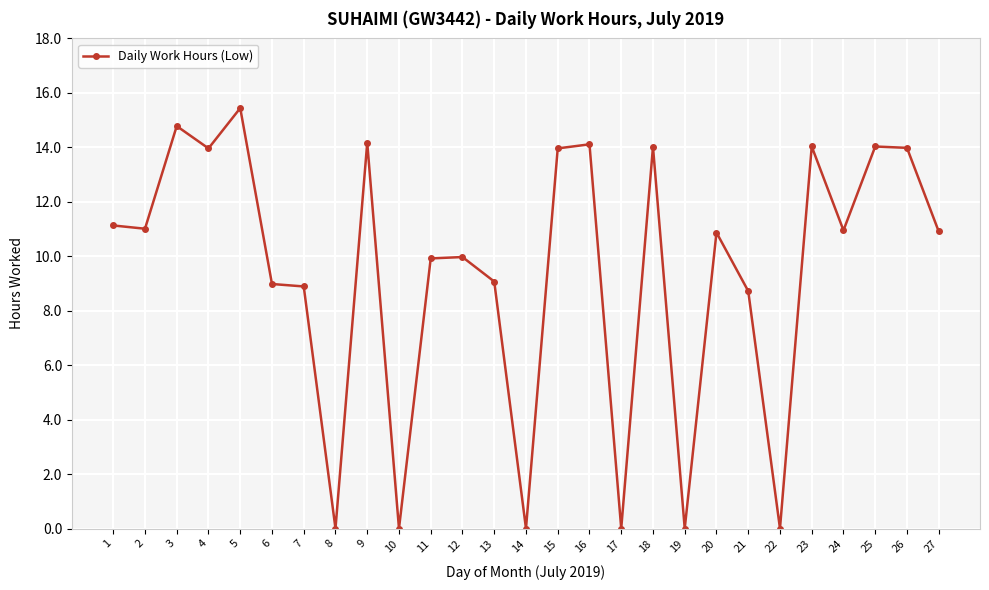

At which category does the chart reach its peak across all series?

5